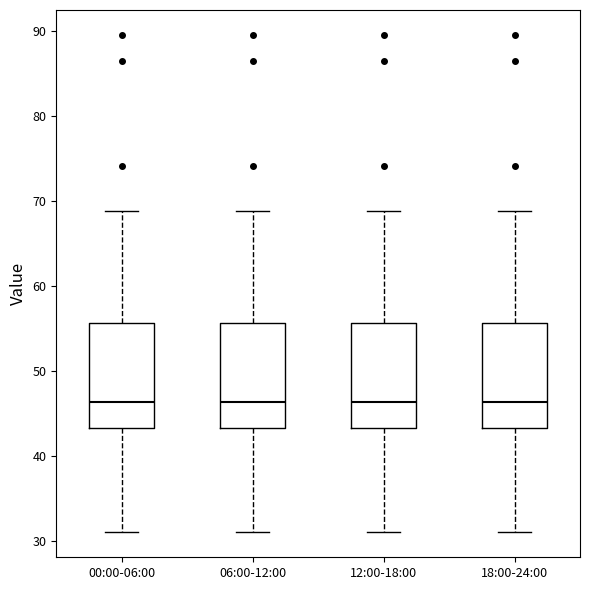

Reading left to right, read every box against the y-axis: the position of its median line, the range the box covers, and the ends of its whiskers. The values are not printed on the chart, so give them approximately, as read against the axis.

00:00-06:00: median 46, box 43 to 56, whiskers 31 to 69
06:00-12:00: median 46, box 43 to 56, whiskers 31 to 69
12:00-18:00: median 46, box 43 to 56, whiskers 31 to 69
18:00-24:00: median 46, box 43 to 56, whiskers 31 to 69